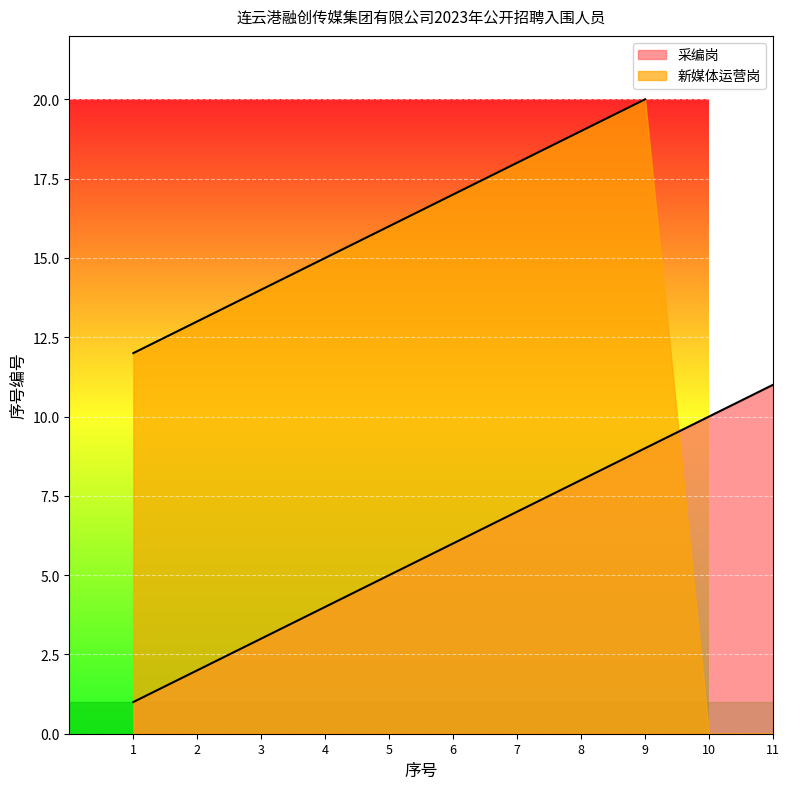

List the labels in order of value, largest first.

11, 10, 9, 8, 7, 6, 5, 4, 3, 2, 1